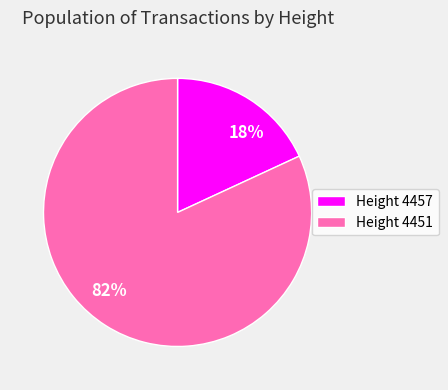

Between 18% and 82%, which is larger?

82%